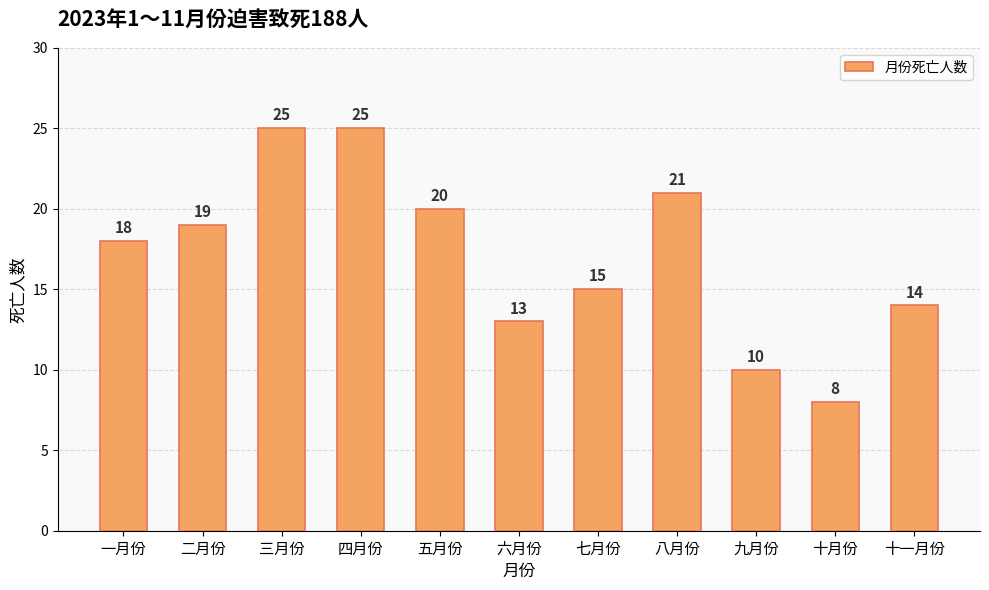

What is the change in value from 七月份 to 九月份?

-5